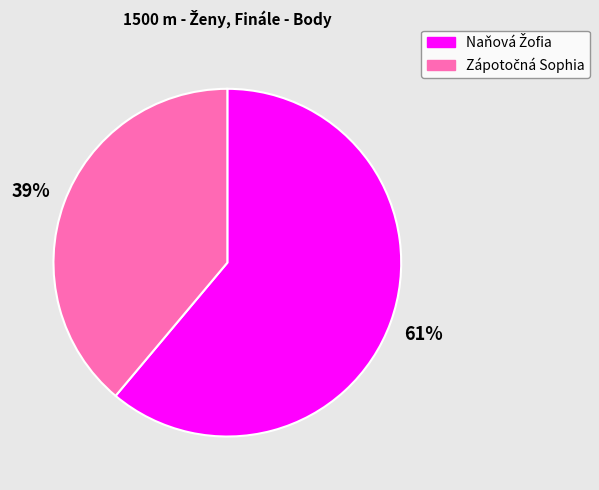

To the nearest percent, what is the difference between the largest and smallest slice percentages?

22%